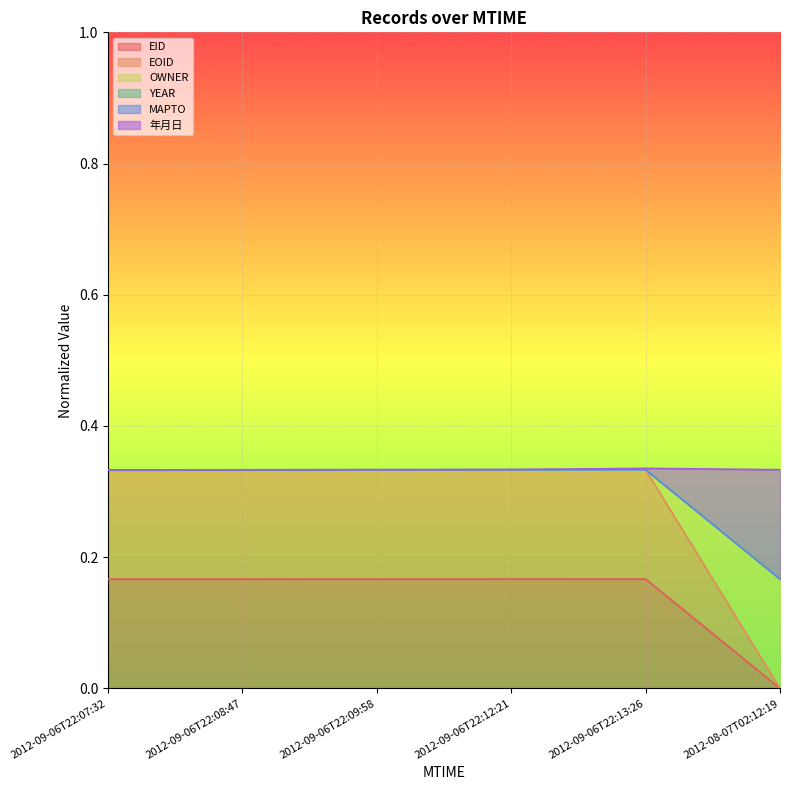

At which category is the sum across all series the highest?

2012-09-06T22:13:26